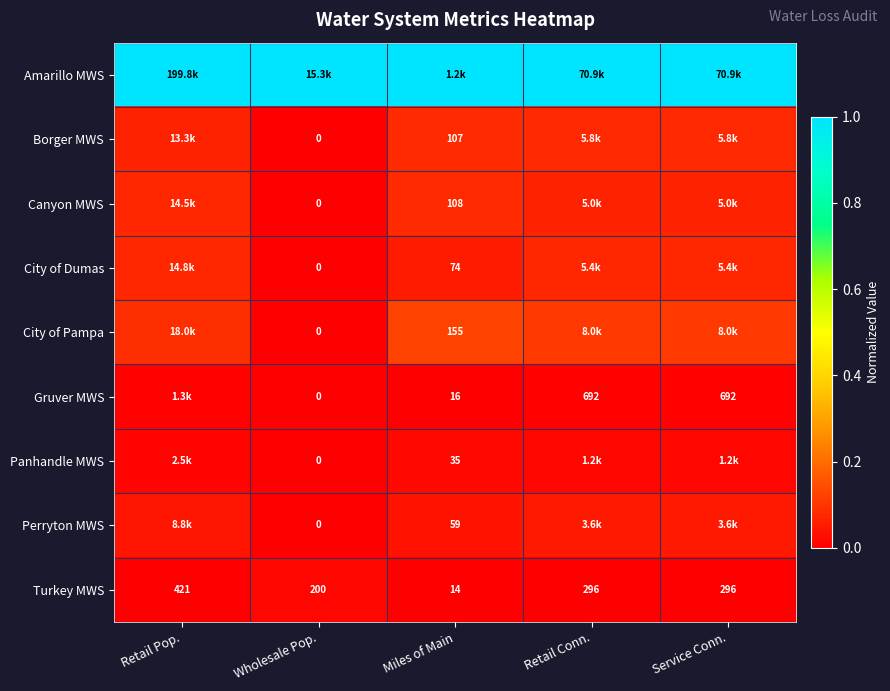

At which label is Turkey MWS closest to 217?

Wholesale Pop.